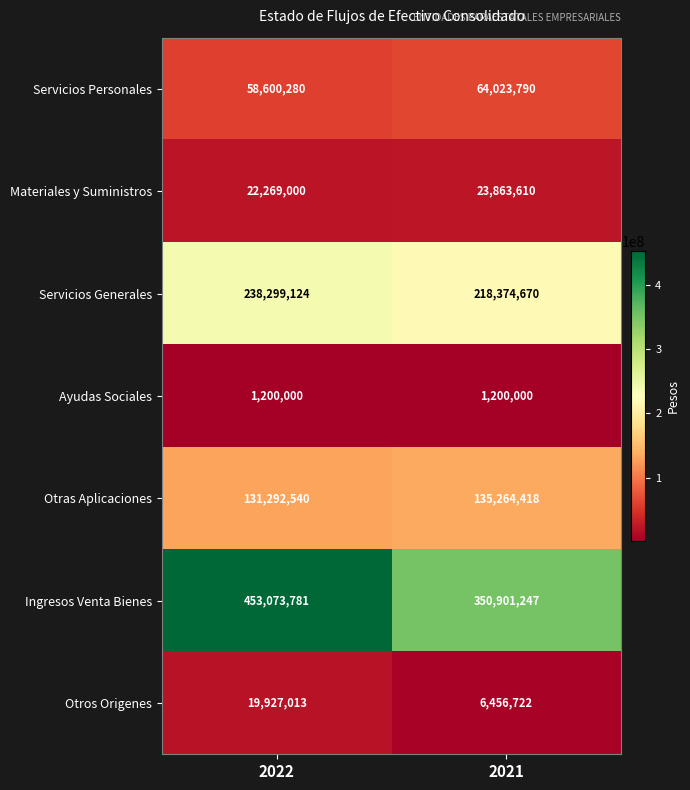

Count the number of categories in the chart.

2